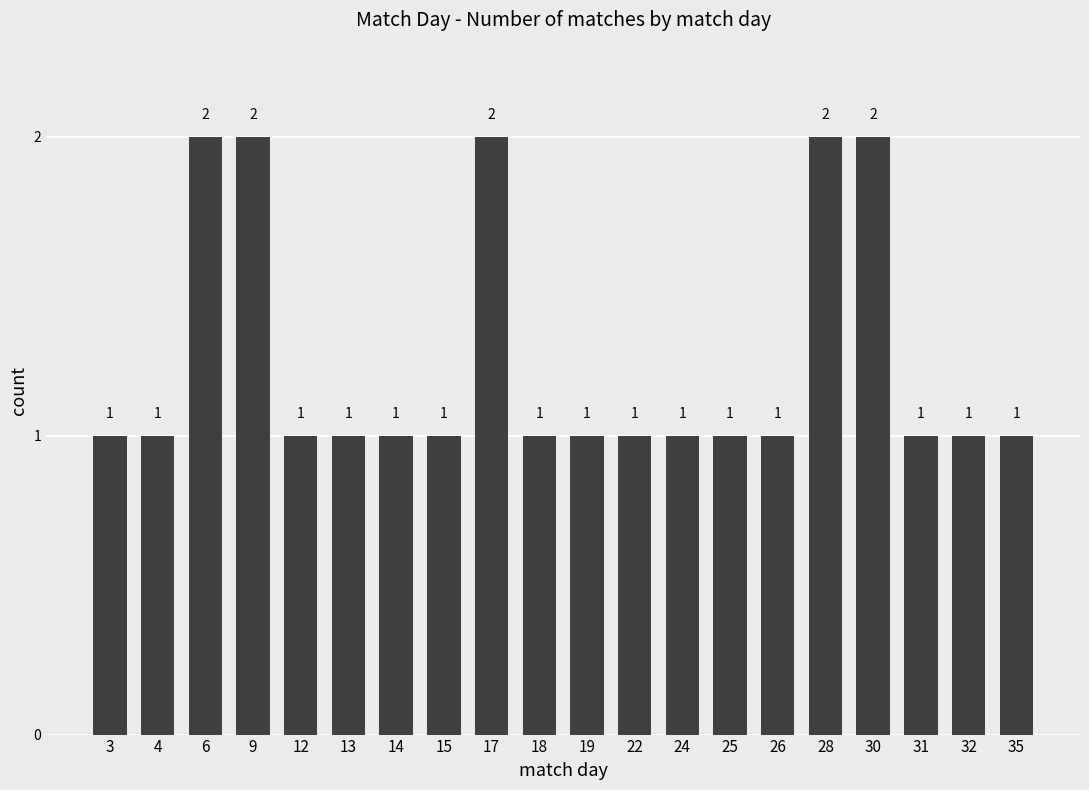

Approximately how many times larger is the value at 25 compared to 32?

1.0